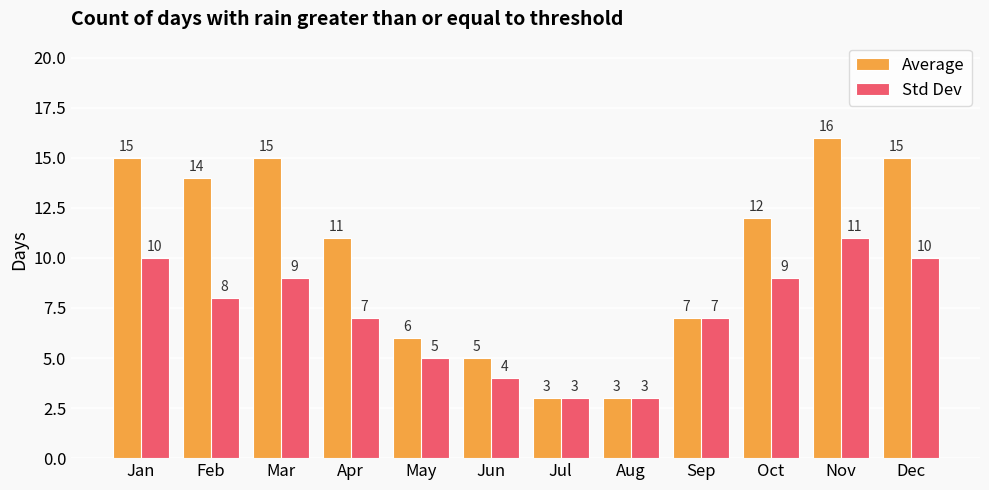

What is the difference between the highest and lowest values at Nov?

5